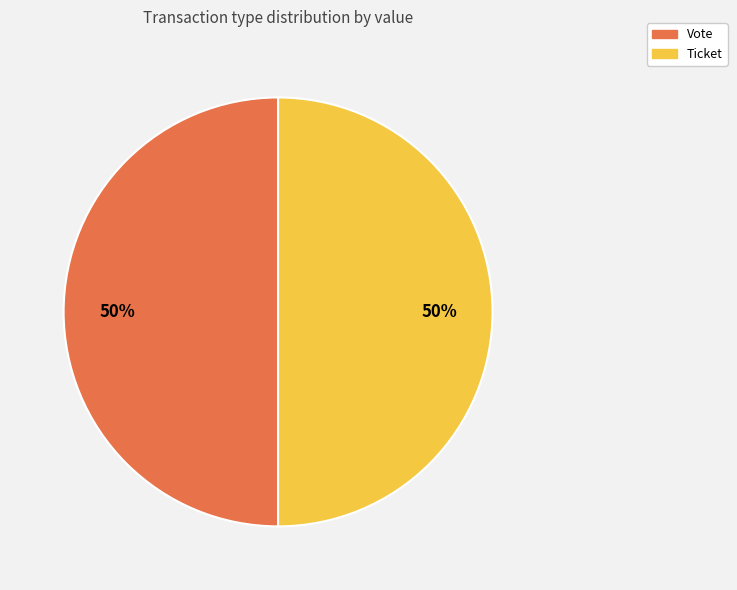

How many segments does this pie chart have?

2